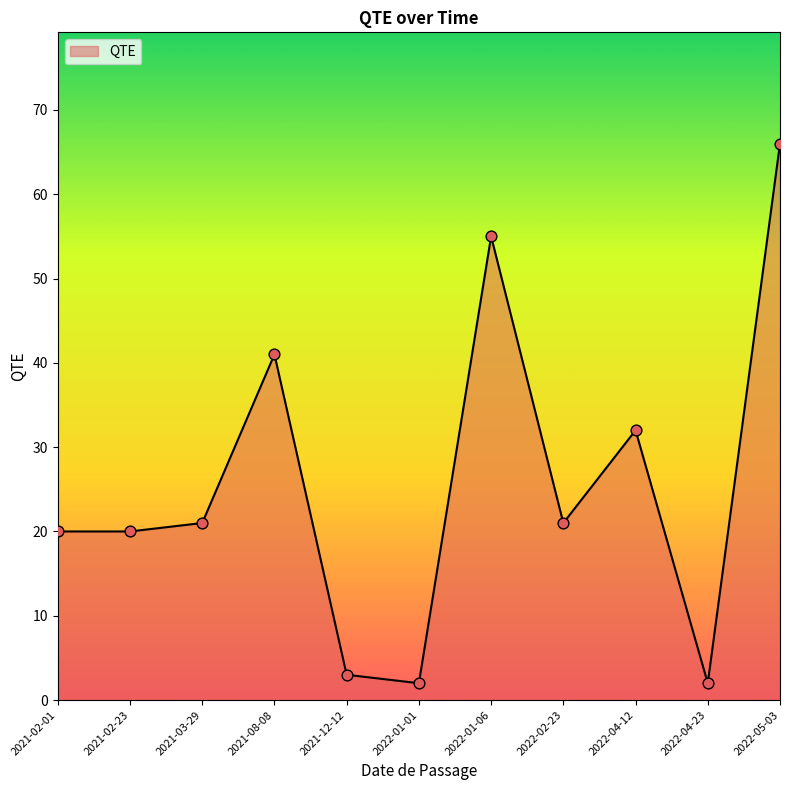

Between 2022-04-12 and 2021-08-08, which is larger?

2021-08-08